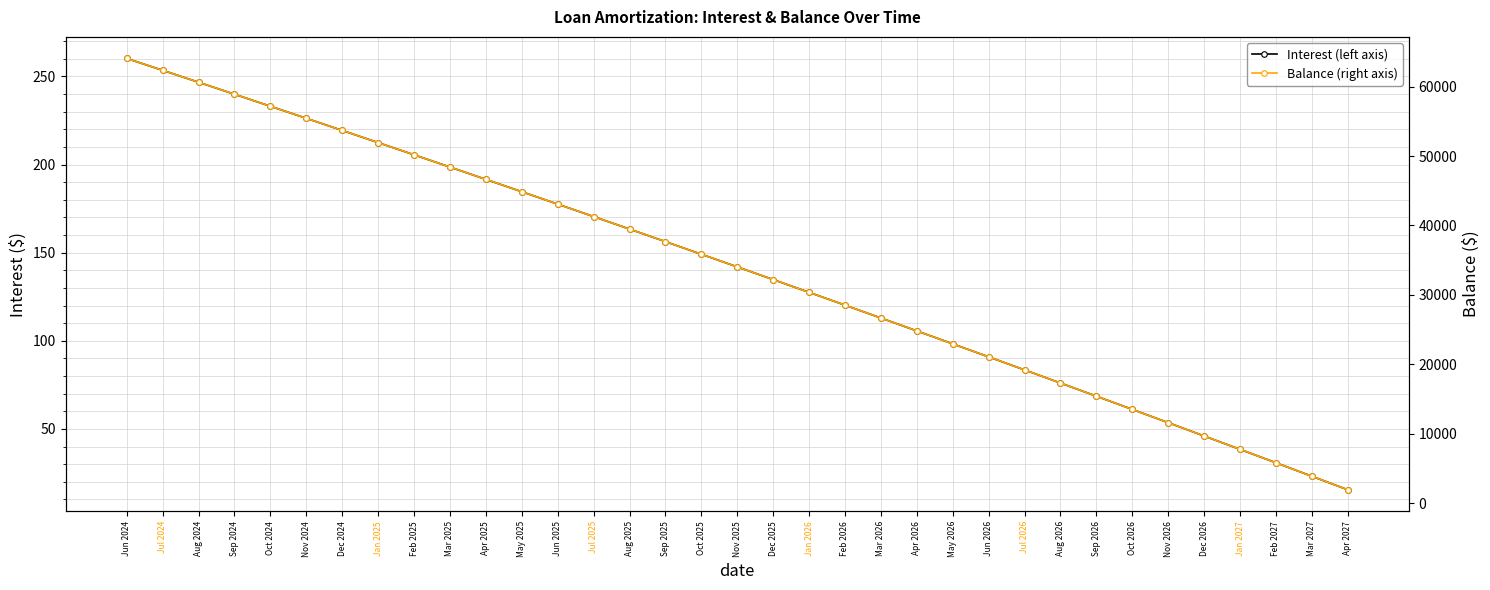

Where does the Interest (left axis) series first go above 141?

Jun 2024